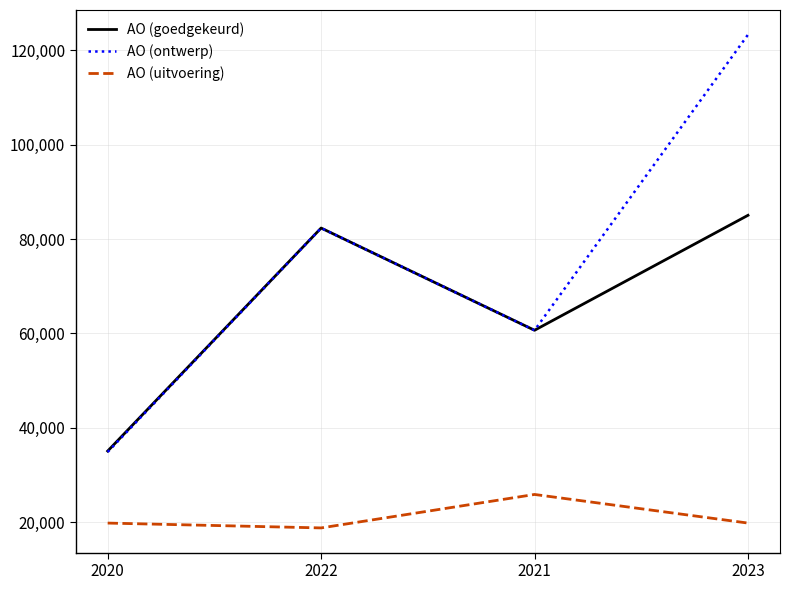

Is the value of AO (goedgekeurd) at 2021 greater than the value of AO (uitvoering) at 2022?

Yes